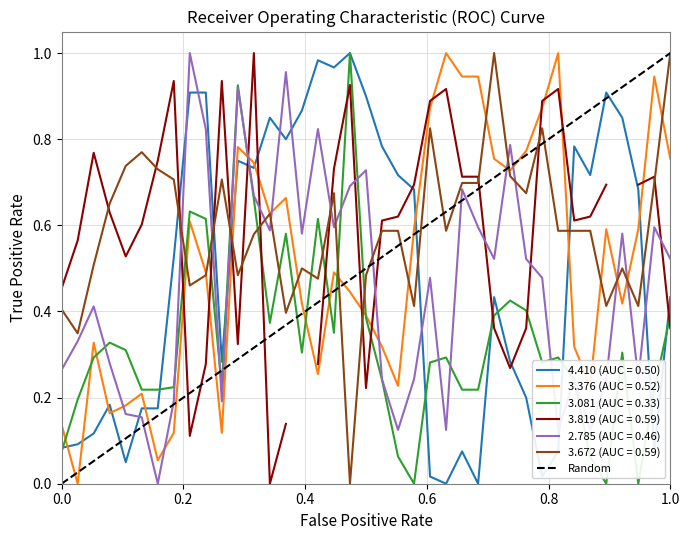

True or false: 2.785 (AUC = 0.46) and 3.376 (AUC = 0.52) cross at least once.

True